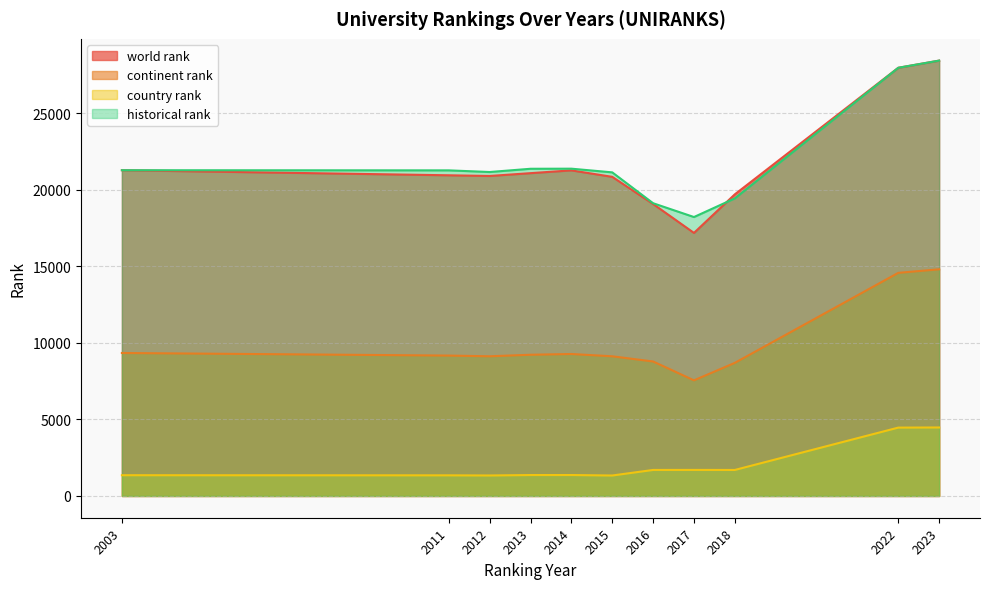

Is it true that country rank equals 1366.0 at 2013?

True